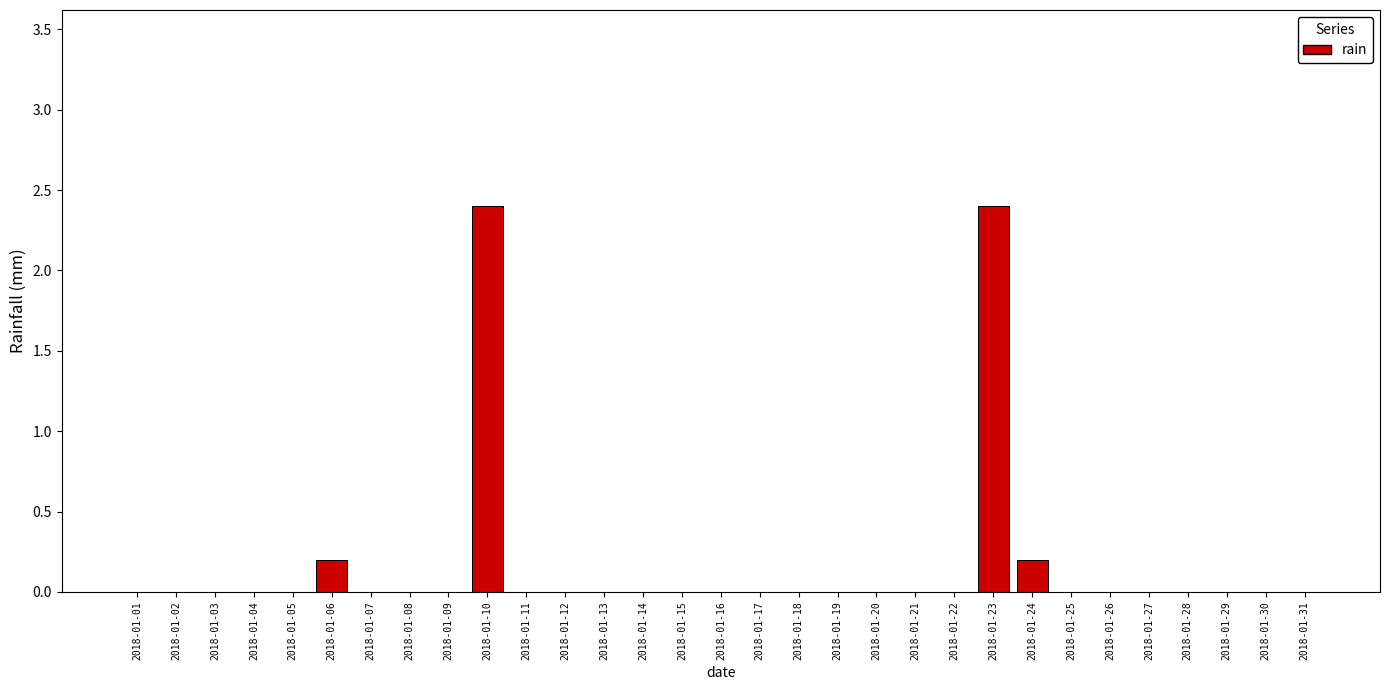

True or false: the data shows -1.1 at 2018-01-25.

False